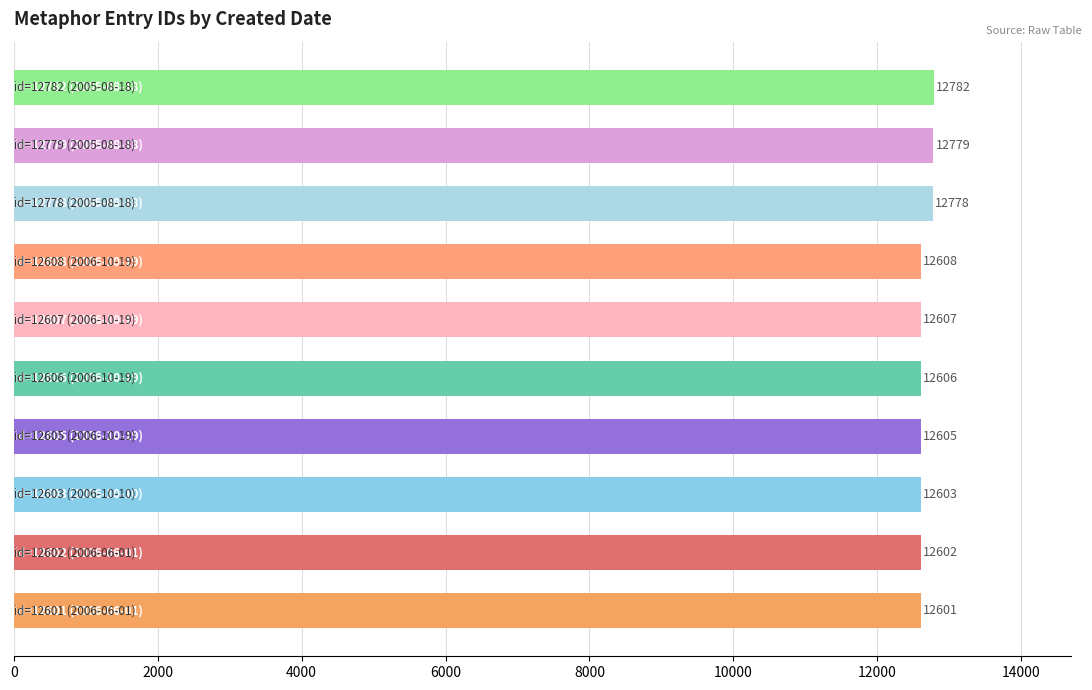

Does the chart contain any negative values?

No